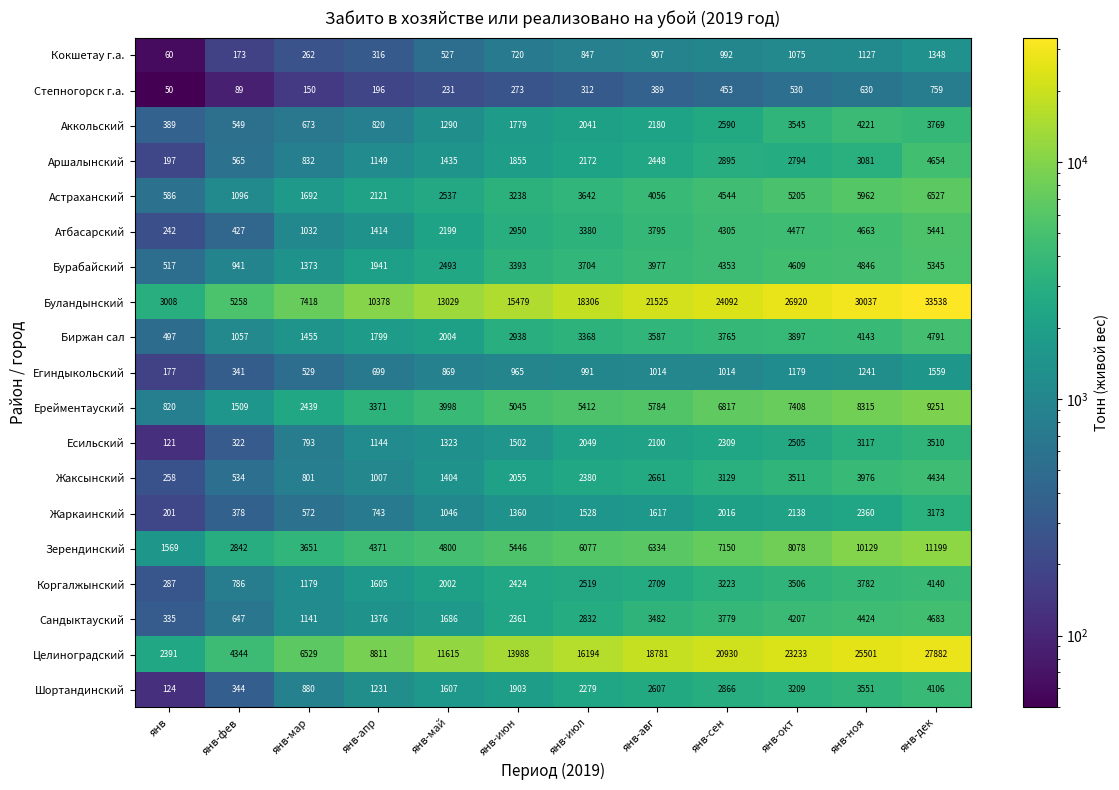

What is the average value of the Жаркаинский series?

1428